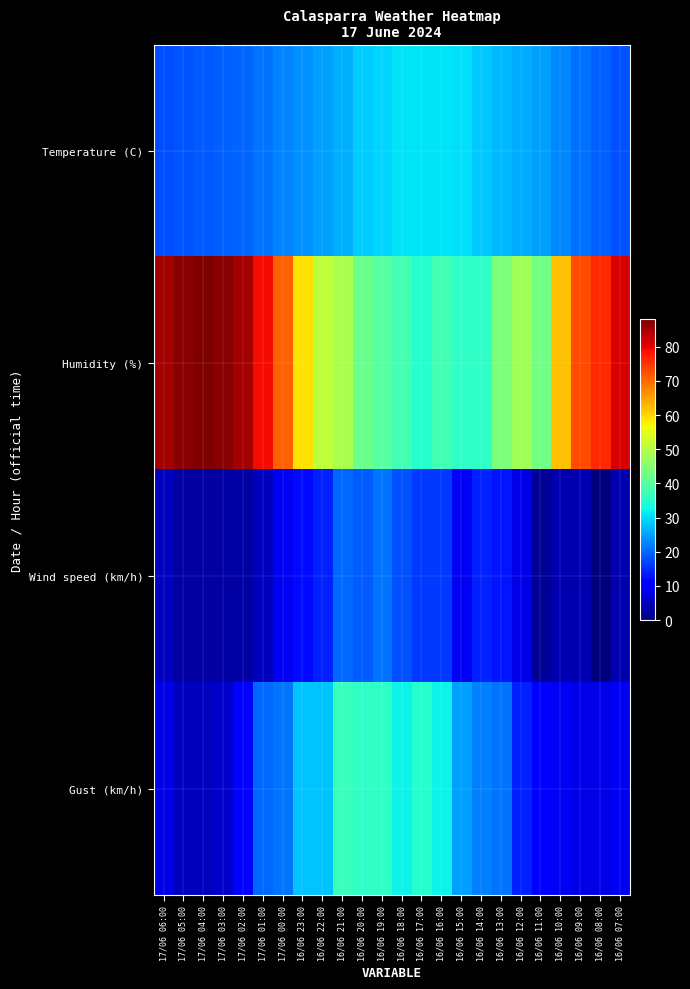

Between 16/06 19:00 and 16/06 23:00, which is larger?

16/06 19:00